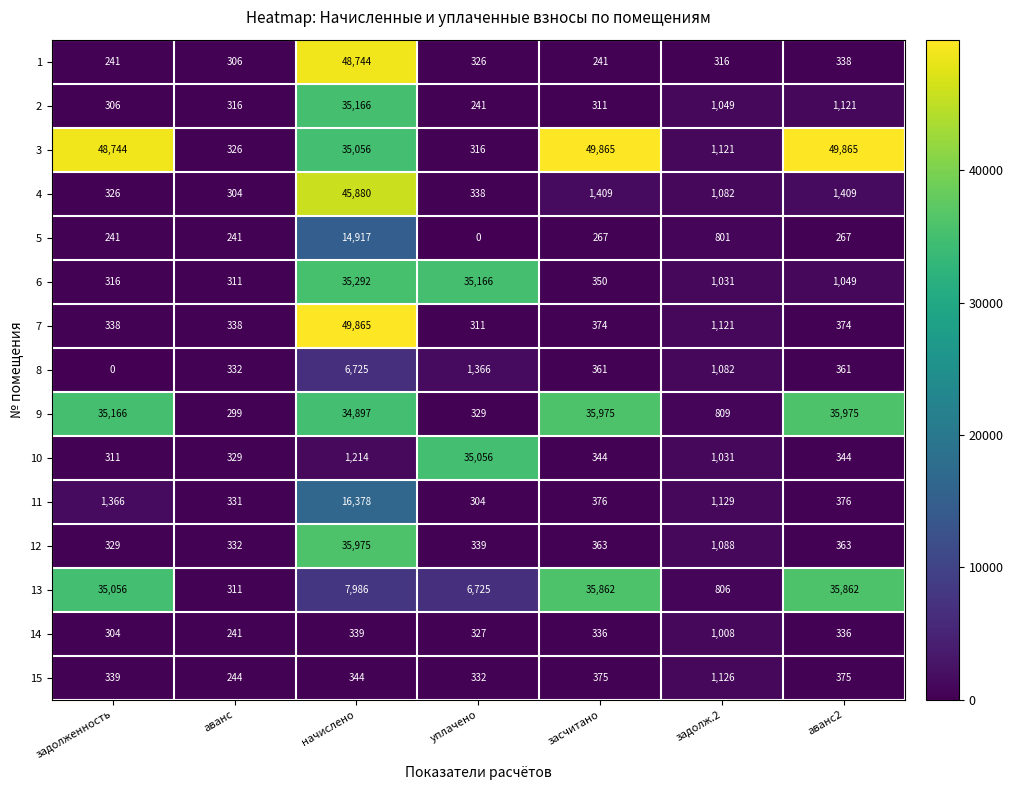

Rank the series at аванс2 from lowest to highest value.

5, 14, 1, 10, 8, 12, 7, 15, 11, 6, 2, 4, 13, 9, 3